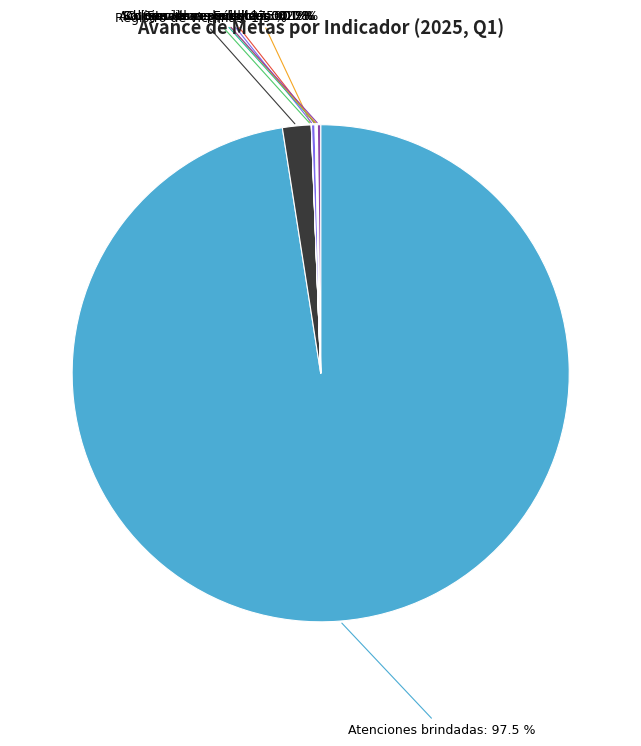

Does any single category account for the majority?

Yes